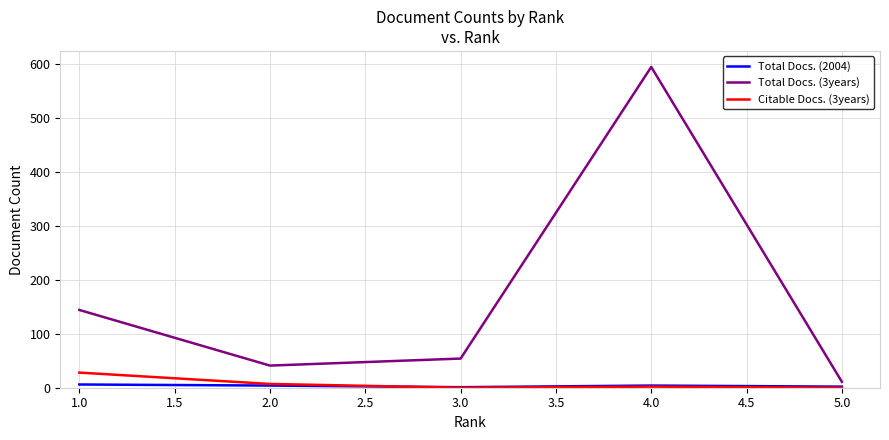

Which series has the largest range (max minus min)?

Total Docs. (3years)